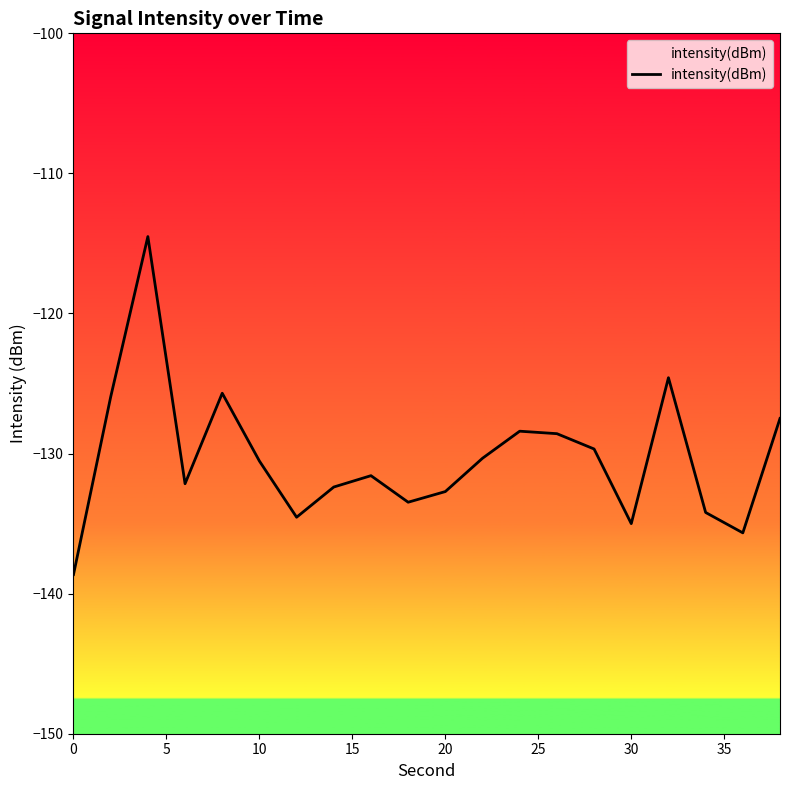

What is the greatest value displayed?

-114.5